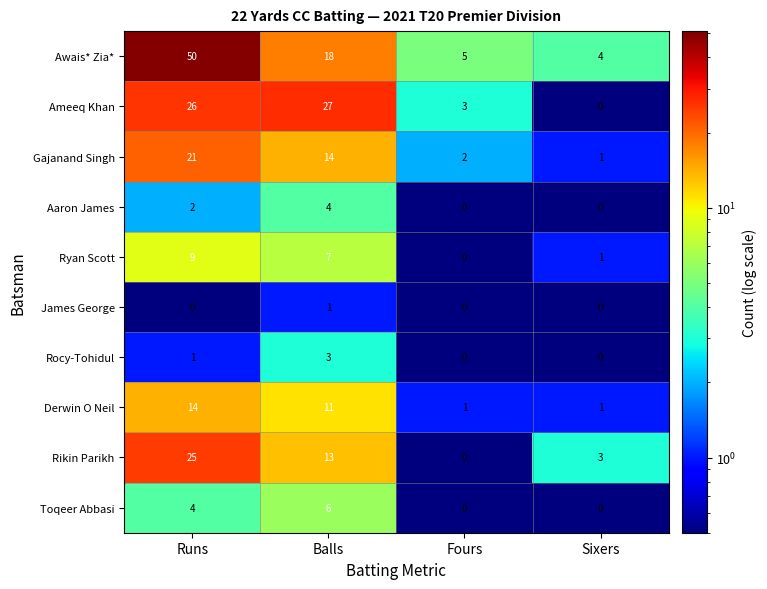

At which category is the sum across all series the highest?

Runs